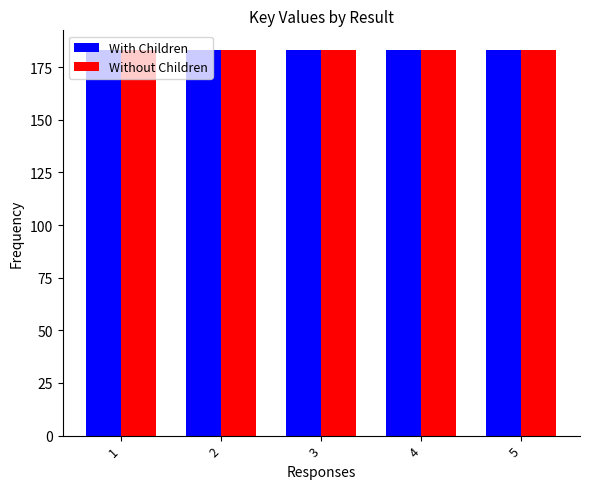

The value of With Children at 4 is 284.2. True or false?

False